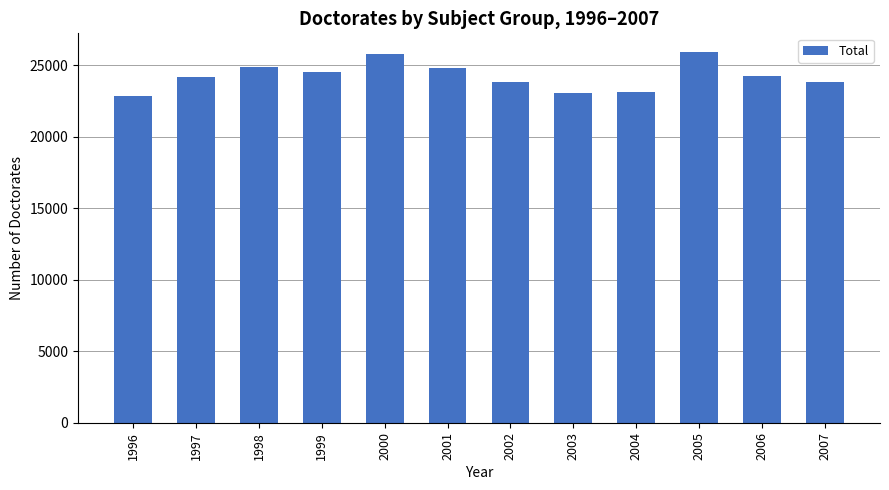

What is the maximum value shown in the chart?

25952